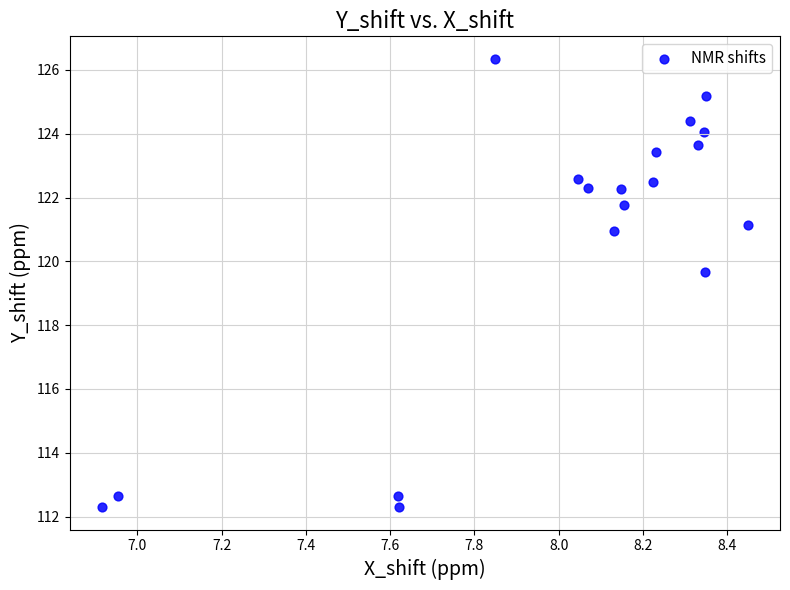

What Y value in the scatter plot is closest to 119?

119.7